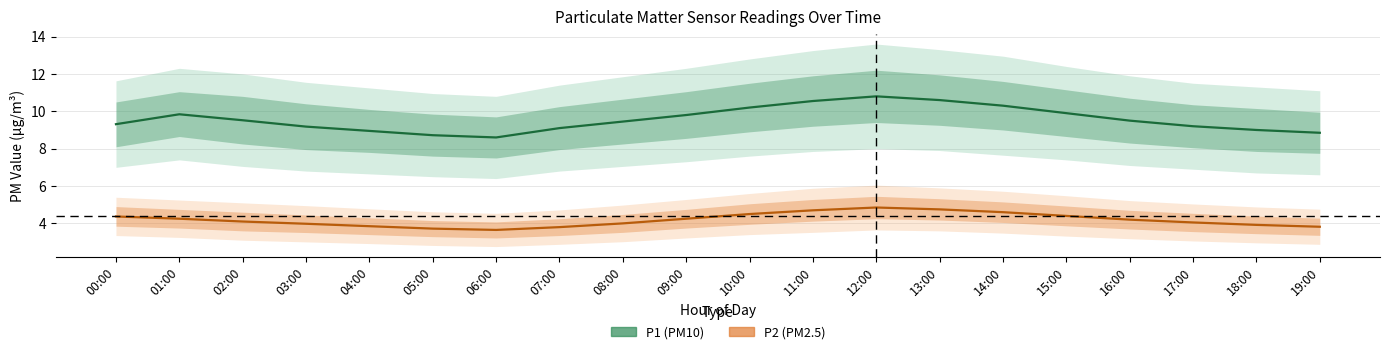

What is the difference between the P1 (PM10) mean values at 02:00 and 08:00?

0.1